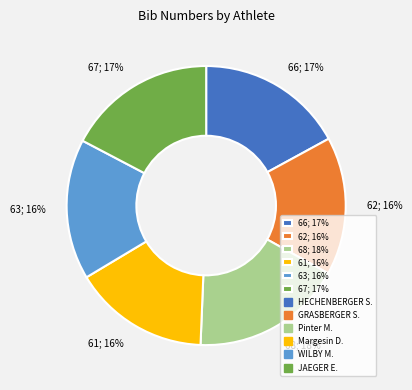

What percentage is the 67; 17% slice, to the nearest percent?

17%